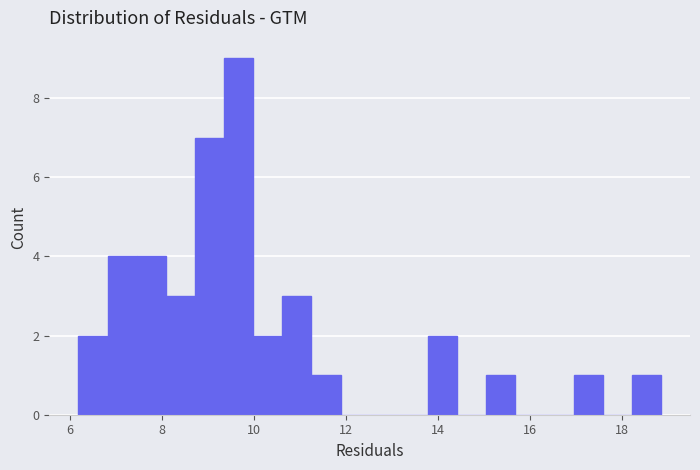

Read against the x-axis, roughly where is the centre of the tallest bar?

9.6